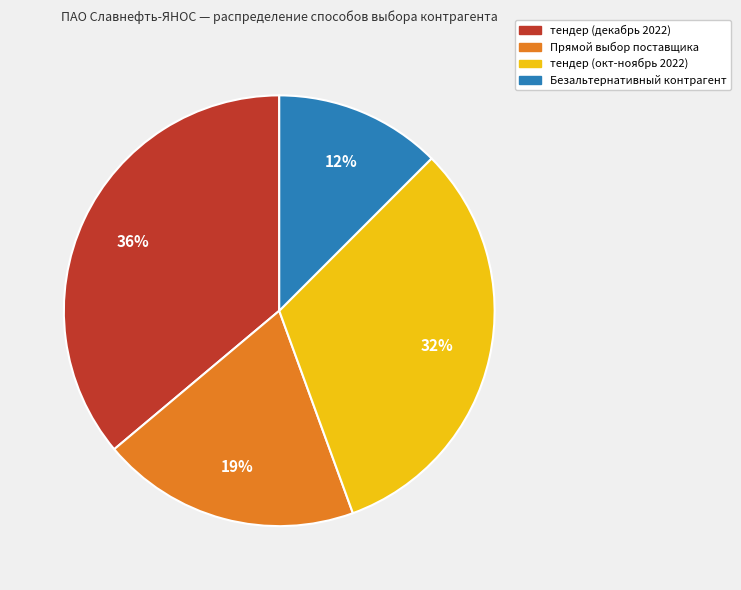

To the nearest percent, what is the difference between the largest and smallest slice percentages?

24%